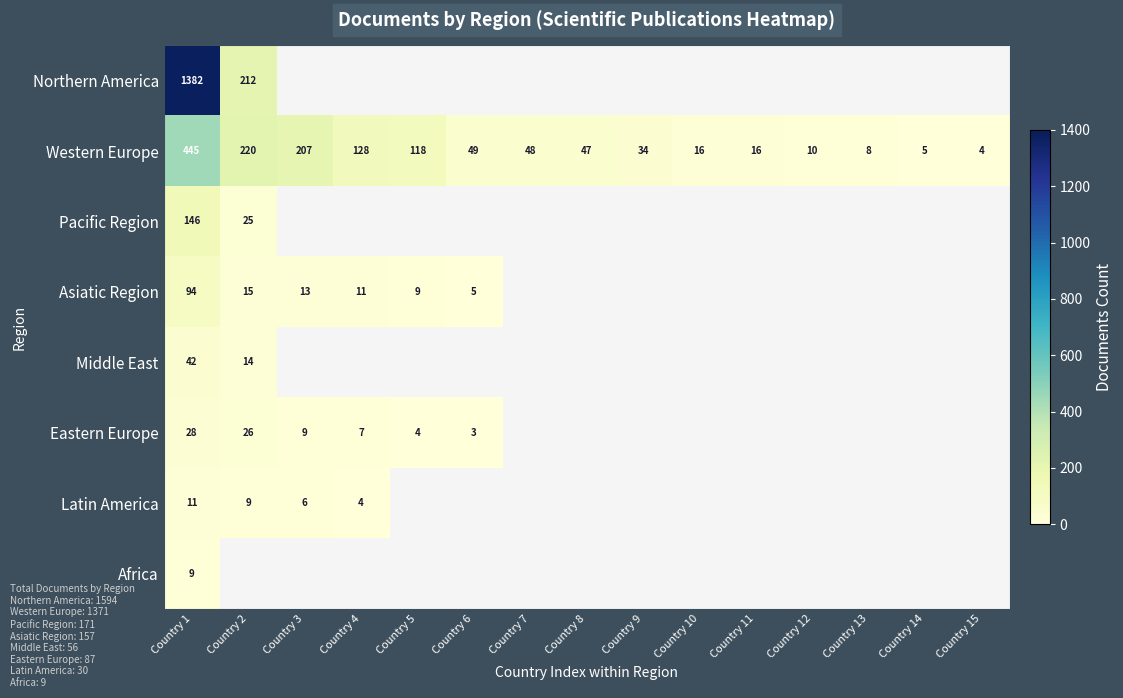

The value of Western Europe at Country 9 is 15.4. True or false?

False